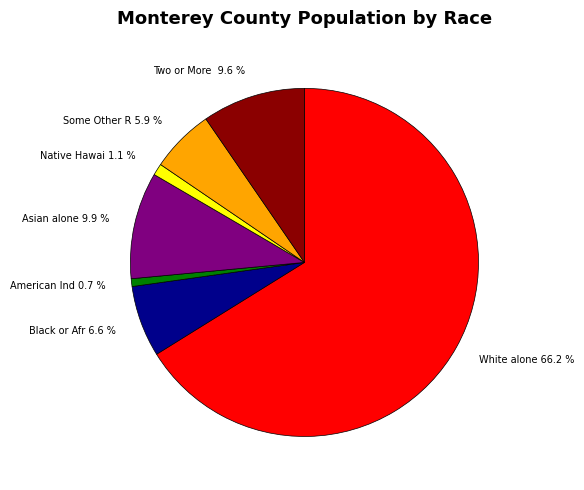

Which has a higher value, American Ind 0.7 % or Some Other R 5.9 %?

Some Other R 5.9 %